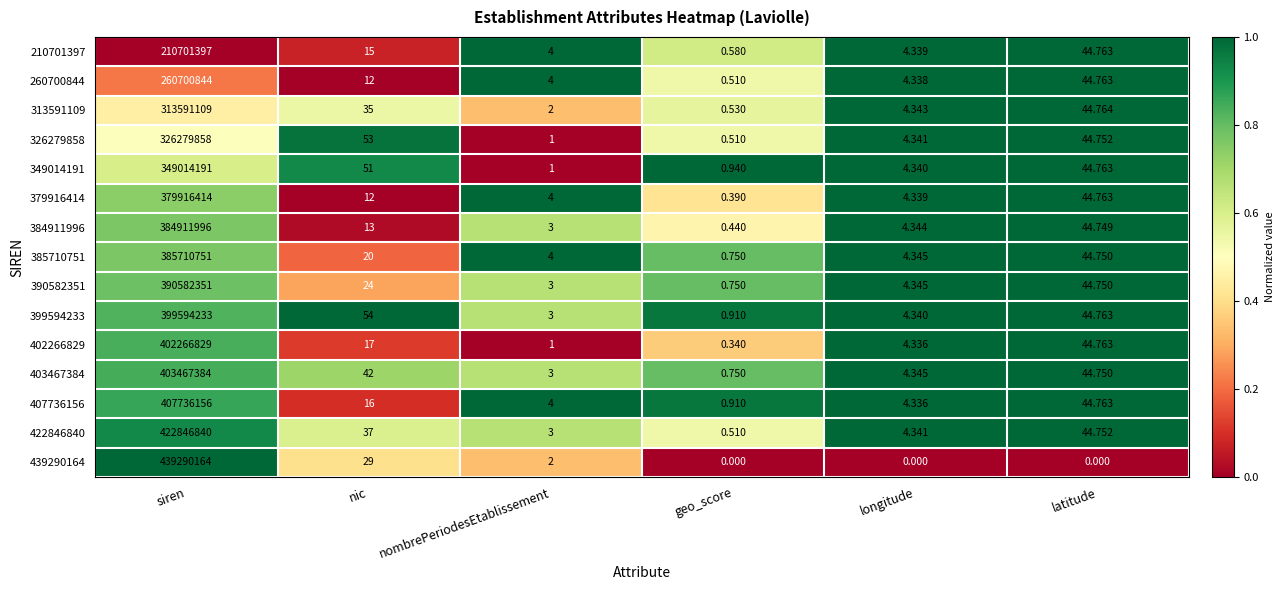

How many categories are shown in the chart?

6